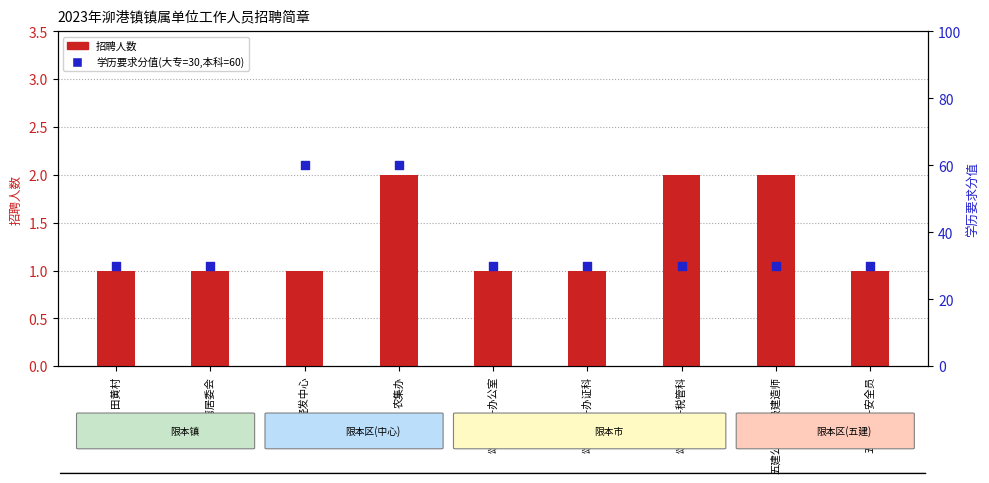

What are all the series names shown in the legend?

招聘人数, 学历要求分值